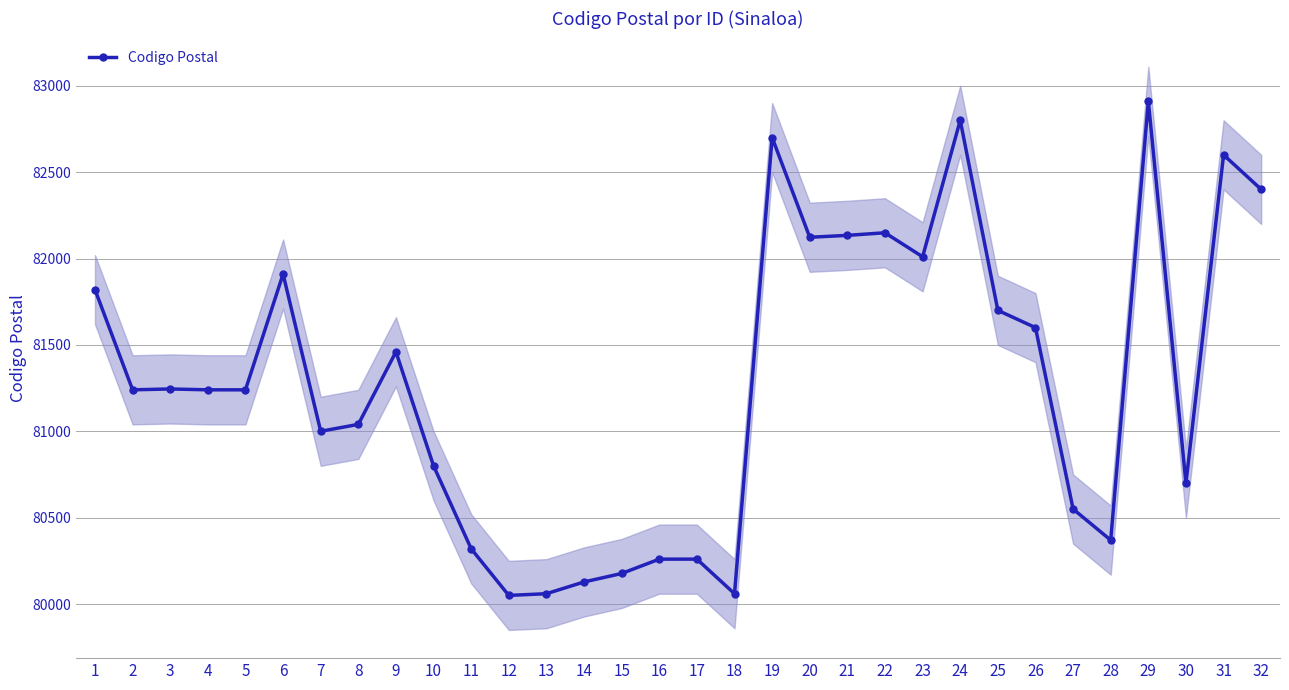

What is the change in value from 14 to 16?

+132